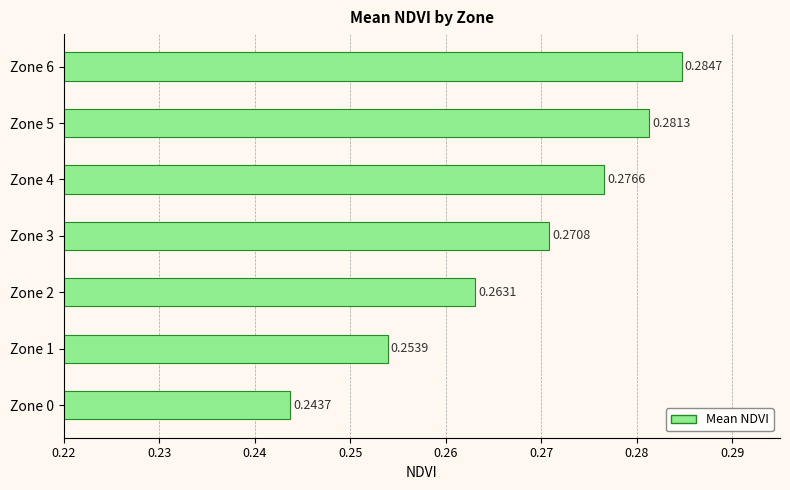

List the labels in order of value, smallest first.

Zone 0, Zone 1, Zone 2, Zone 3, Zone 4, Zone 5, Zone 6